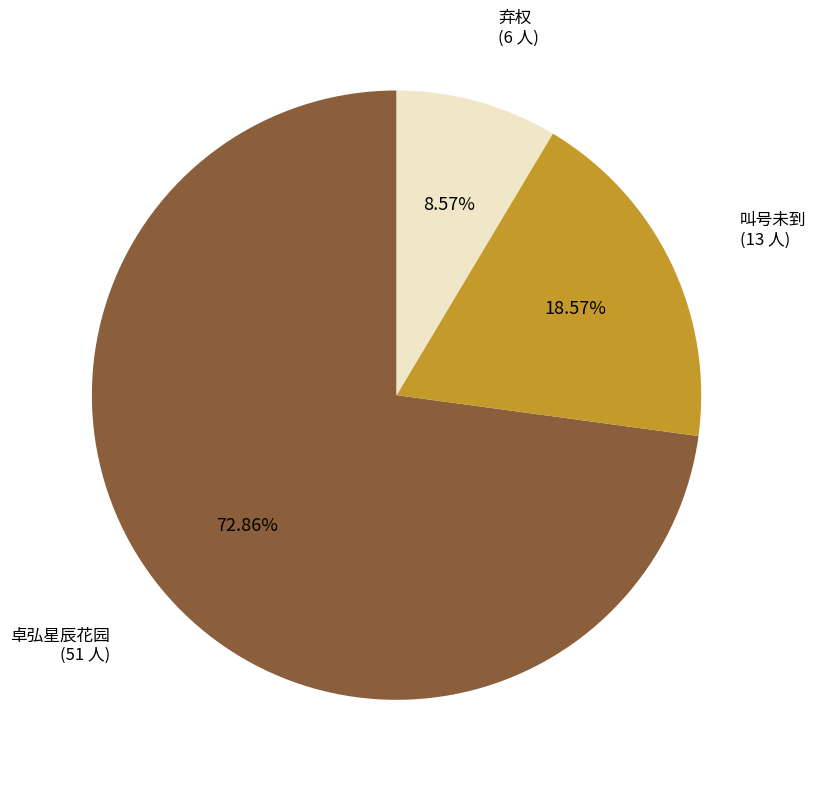

Is the sum of 弃权 and 叫号未到 greater than half?

No